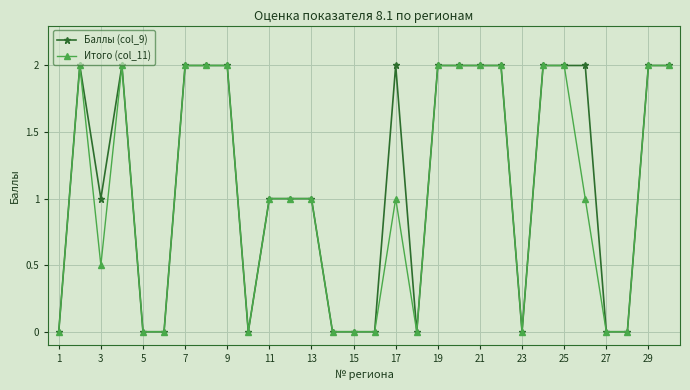

Rank the series by their average value, from highest to lowest.

Баллы (col_9), Итого (col_11)